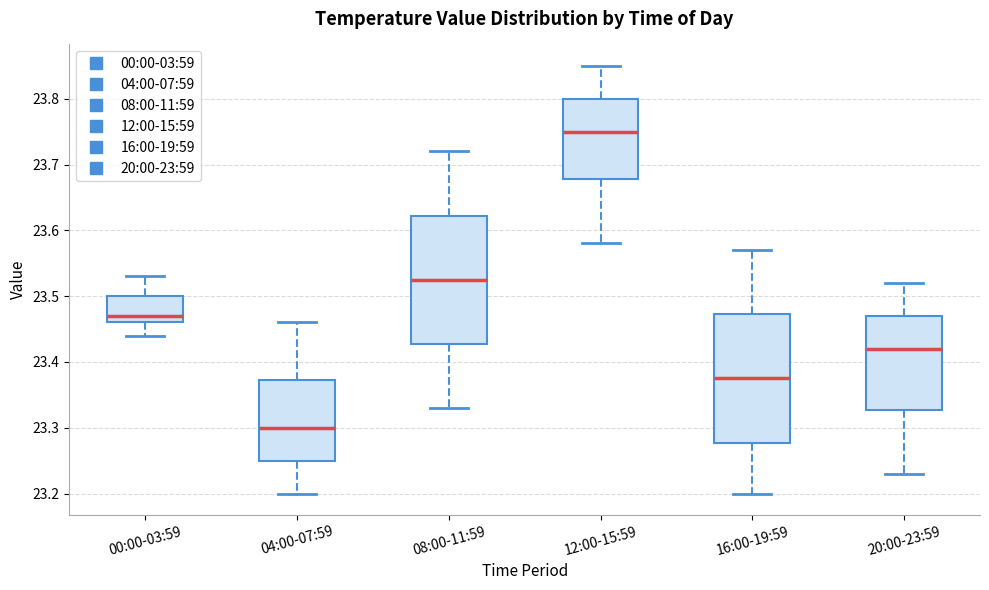

Which box has the highest median line?

12:00-15:59